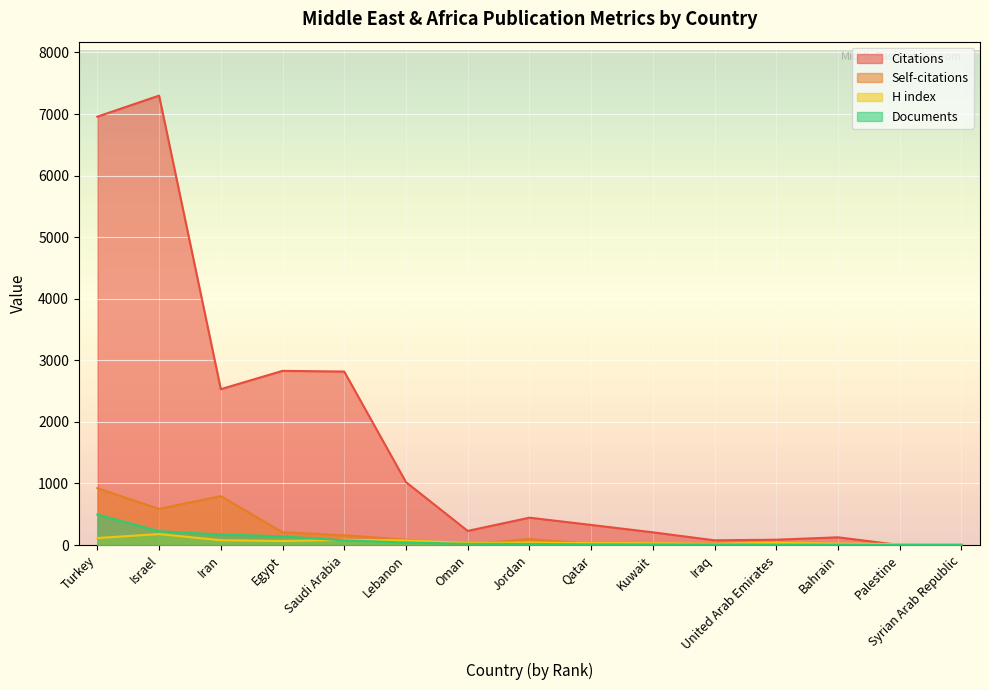

Where does the Self-citations series first go above 25?

Turkey